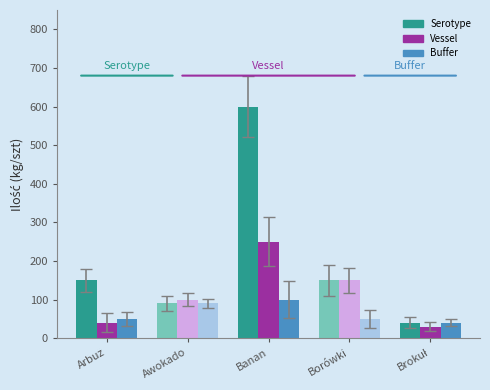

Which series has the largest range (max minus min)?

Serotype